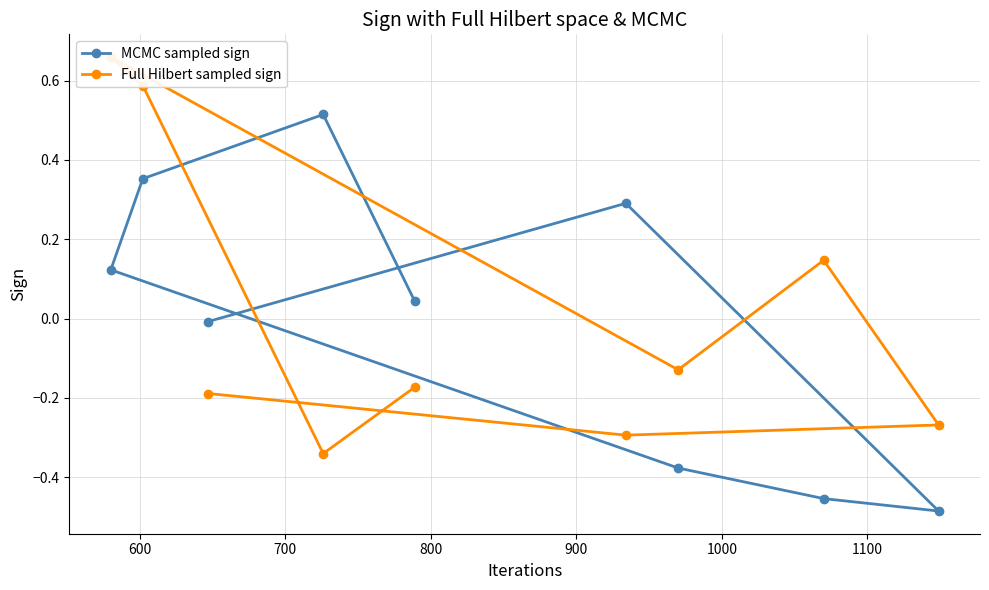

True or false: Full Hilbert sampled sign has a value of -0.1 at 1200.

False